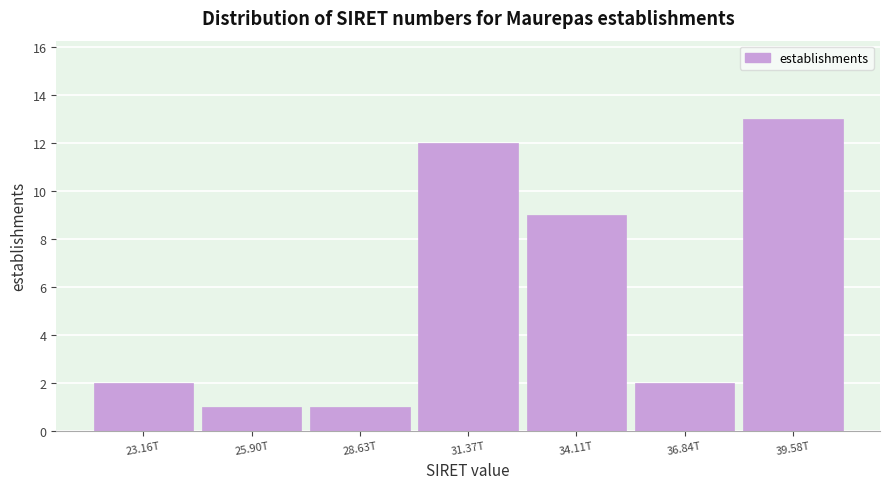

Reading left to right, extract all data points from this chart.

23.16T=2	25.90T=1	28.63T=1	31.37T=12	34.11T=9	36.84T=2	39.58T=13